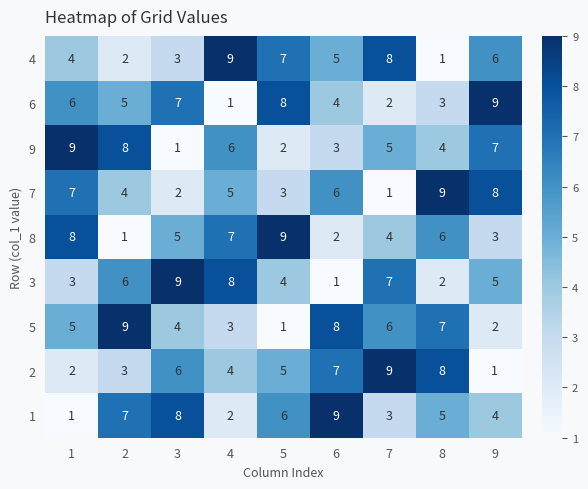

Count the 4 values in the range 3 to 7.

5